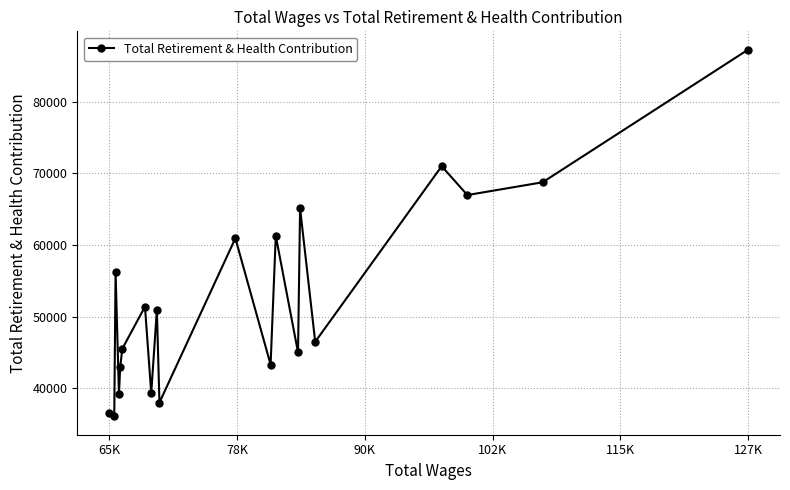

What is the greatest value displayed?

87250